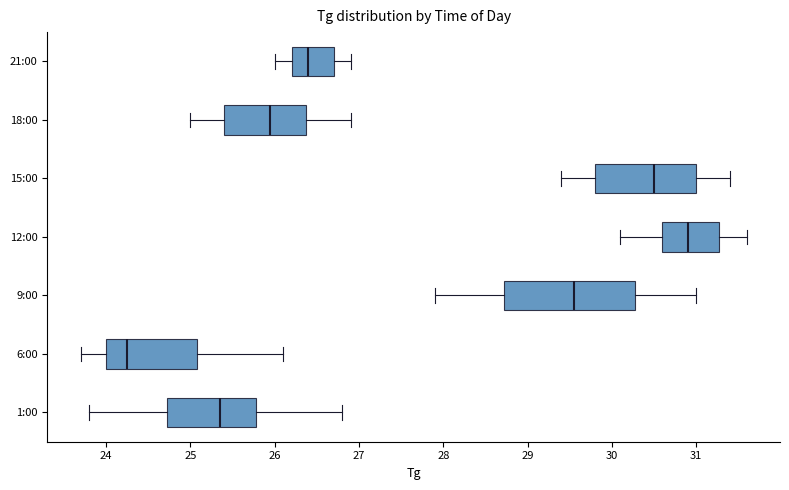

Reading bottom to top, transcribe this box plot: for each box, give where its median line is, the range the box spans, and where its two whiskers end, as read against the x-axis. The values are not printed on the chart, so give them approximately, as read against the axis.

1:00: median 25.4, box 24.7 to 25.8, whiskers 23.8 to 26.8
6:00: median 24.3, box 24.0 to 25.1, whiskers 23.7 to 26.1
9:00: median 29.6, box 28.7 to 30.3, whiskers 27.9 to 31.0
12:00: median 30.9, box 30.6 to 31.3, whiskers 30.1 to 31.6
15:00: median 30.5, box 29.8 to 31.0, whiskers 29.4 to 31.4
18:00: median 26.0, box 25.4 to 26.4, whiskers 25.0 to 26.9
21:00: median 26.4, box 26.2 to 26.7, whiskers 26.0 to 26.9